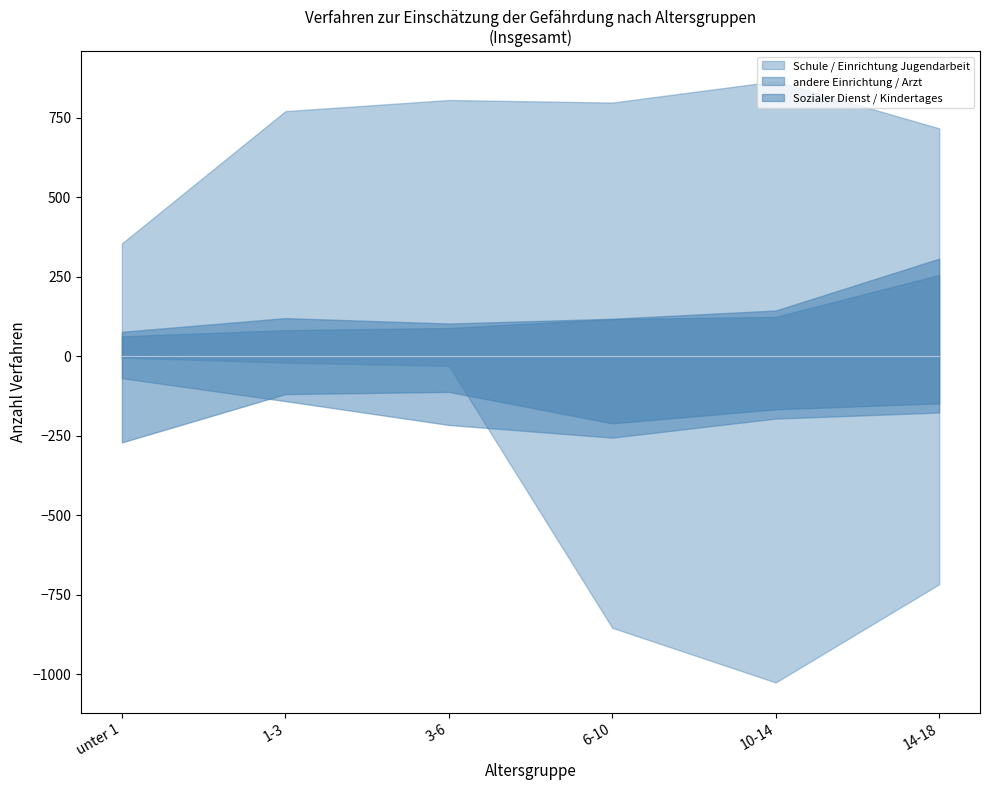

At which category does Schule reach its first local peak?

3-6